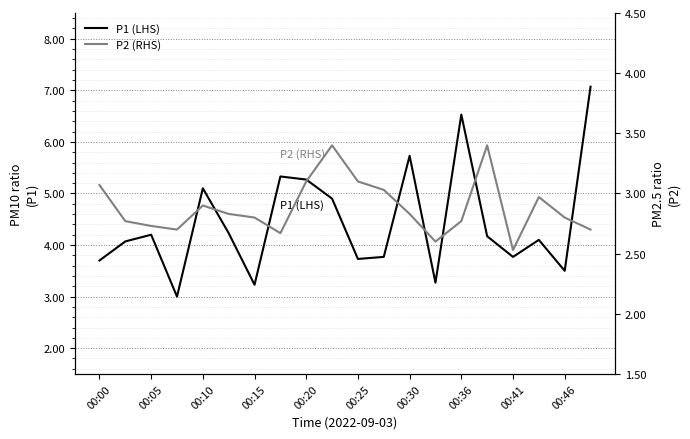

At which category is the sum across all series the highest?

19